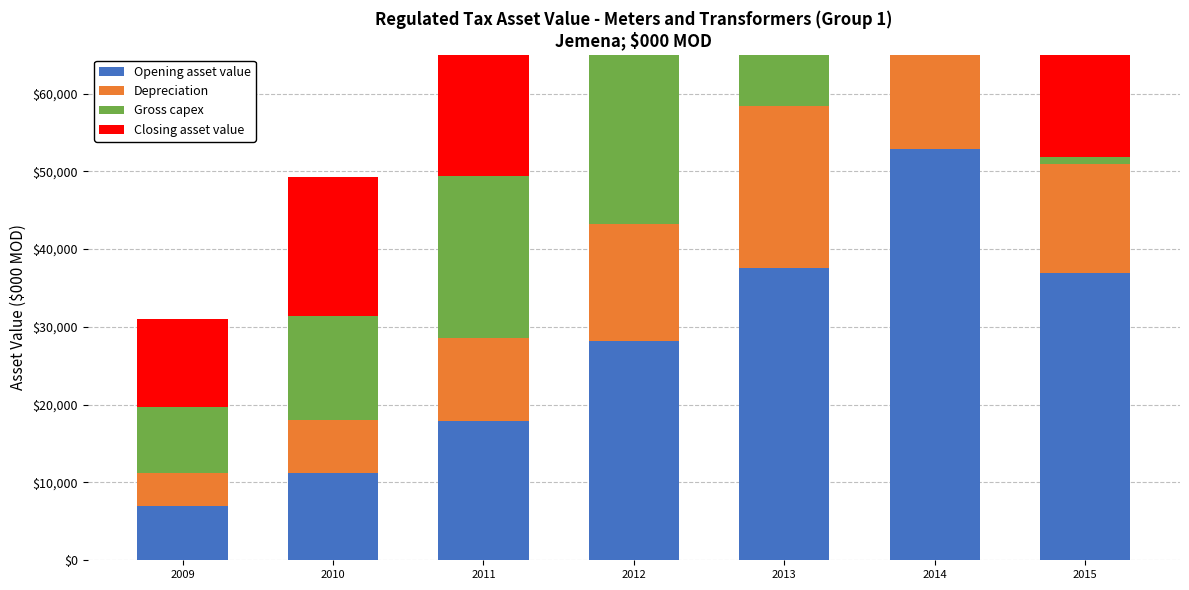

At which category does the chart reach its peak across all series?

2013